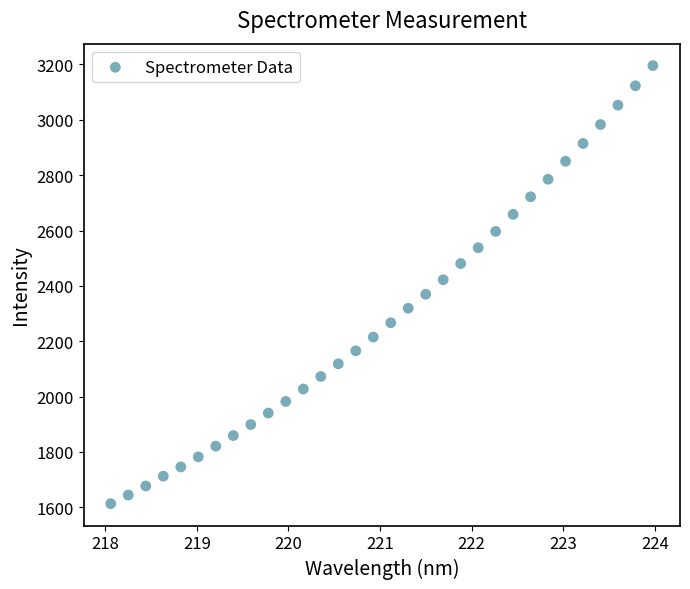

What is the range of X values (max minus min)?

5.9